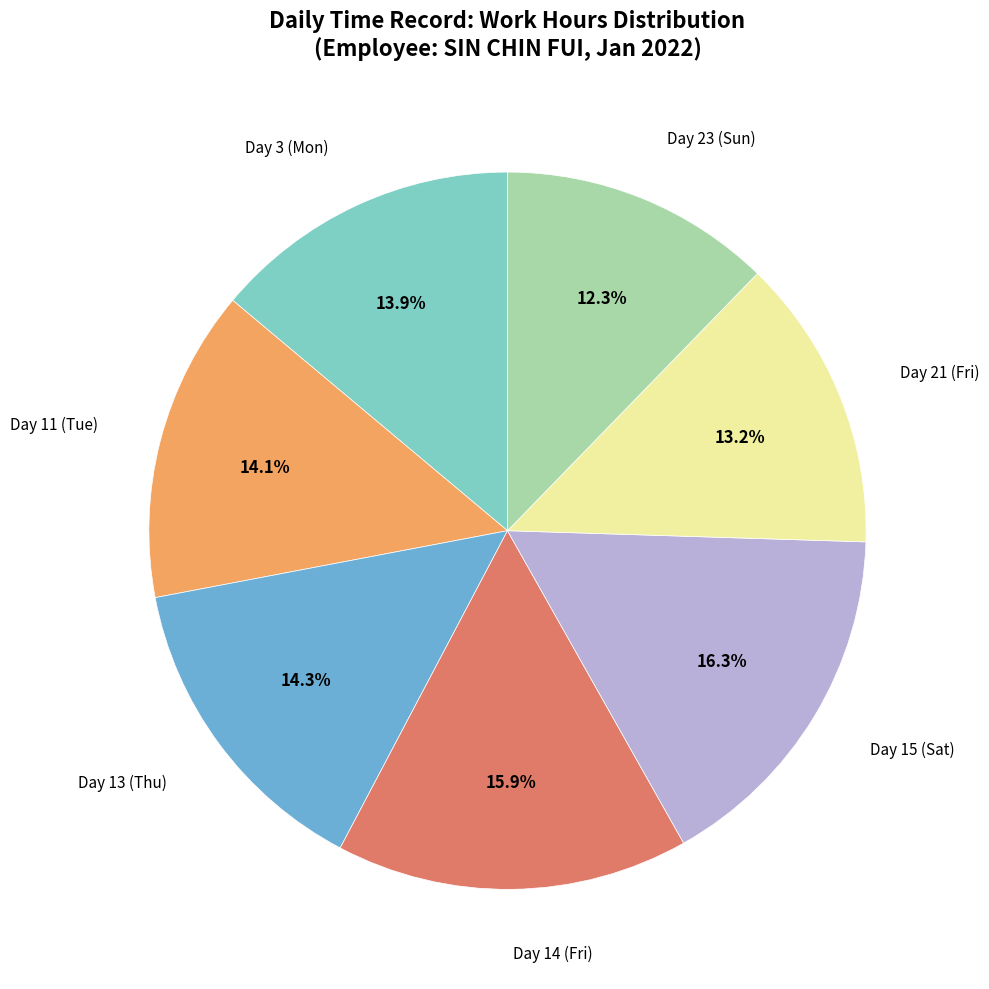

Does any single category account for the majority?

No